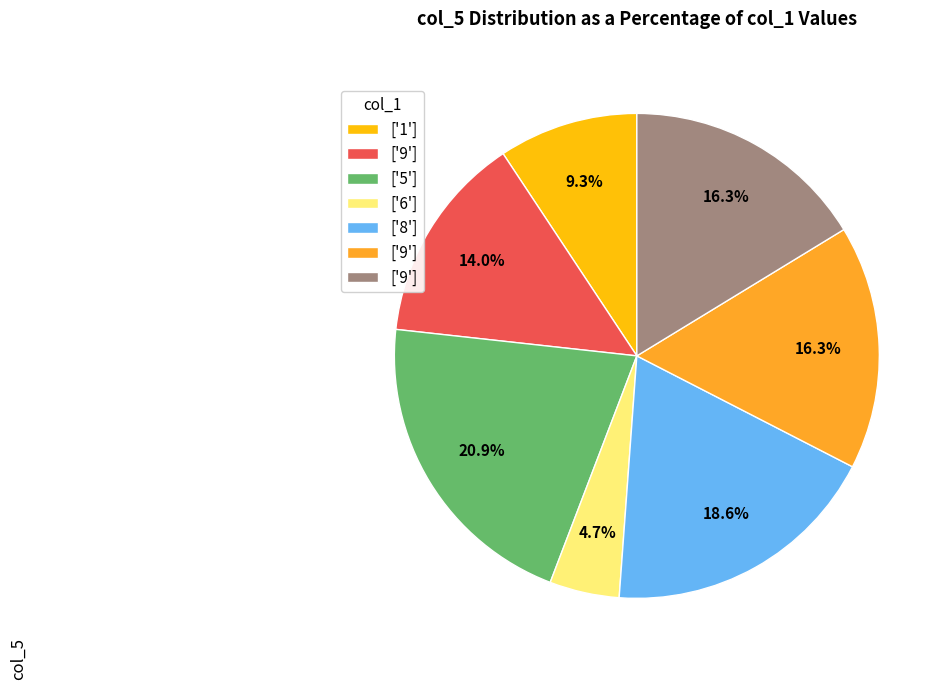

Does any single category account for the majority?

No